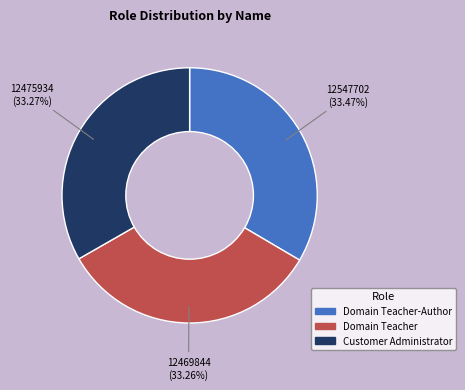

How many segments does this pie chart have?

3